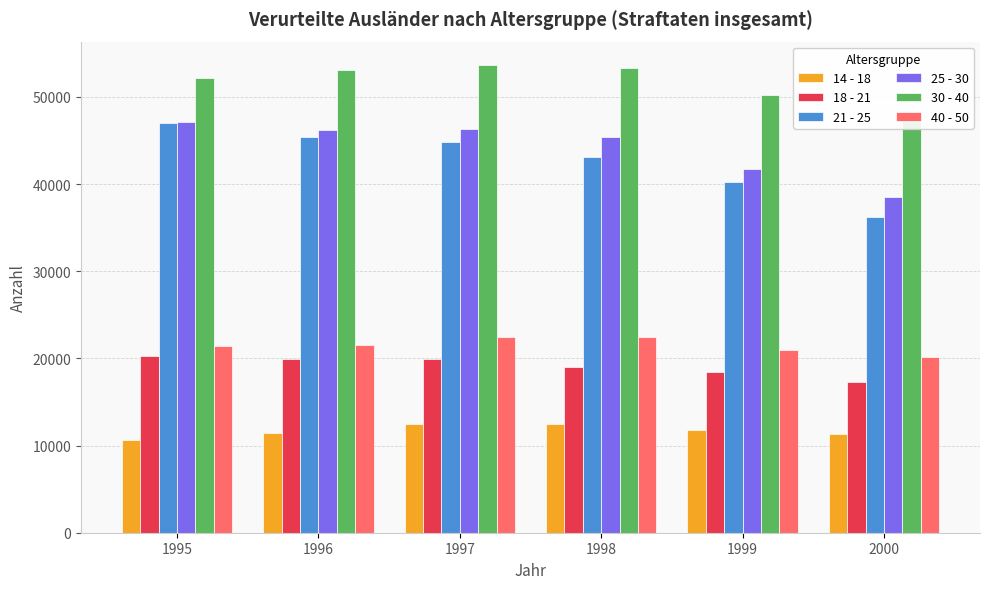

Does the chart contain stacked bars?

No